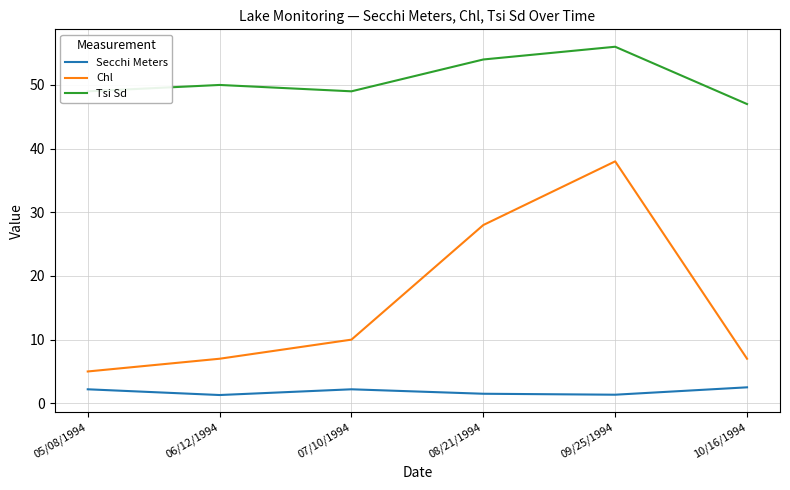

In Tsi Sd, how many points are higher than both neighbors (excluding endpoints)?

2